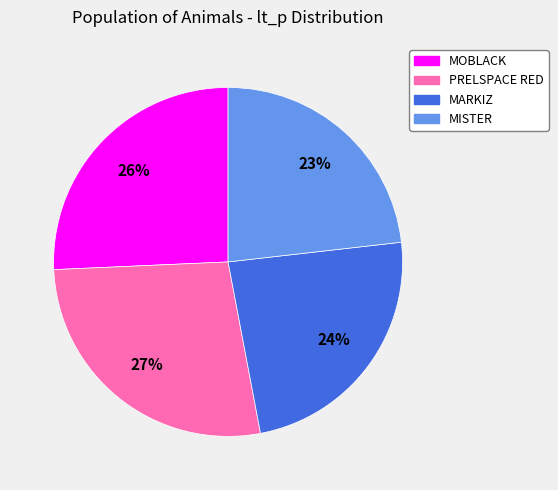

To the nearest percent, what portion does MARKIZ represent?

24%